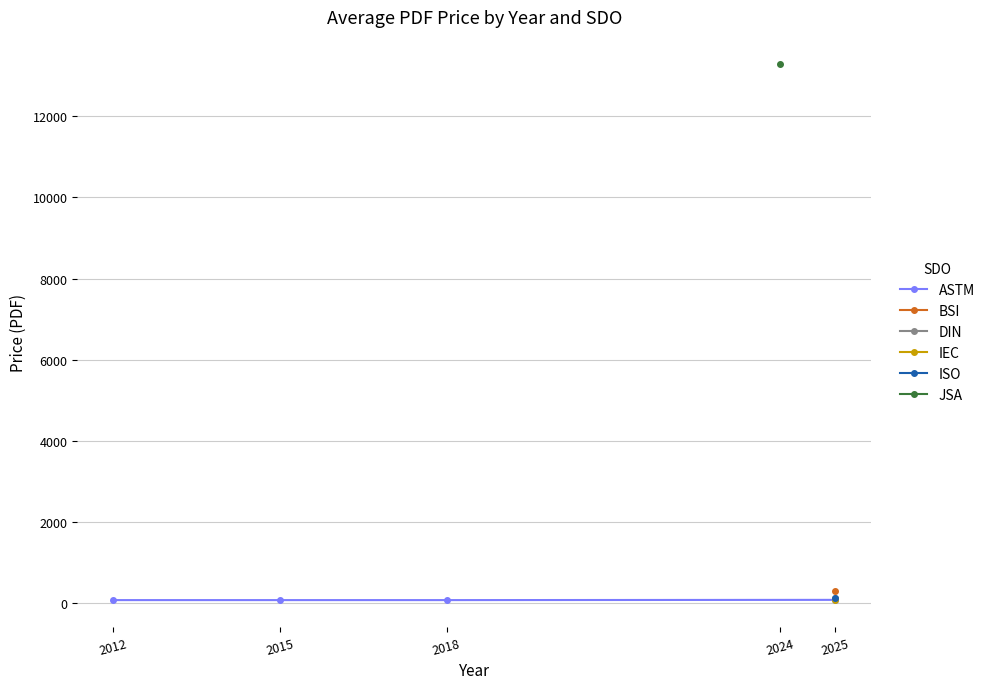

Does the chart have visible grid lines?

Yes